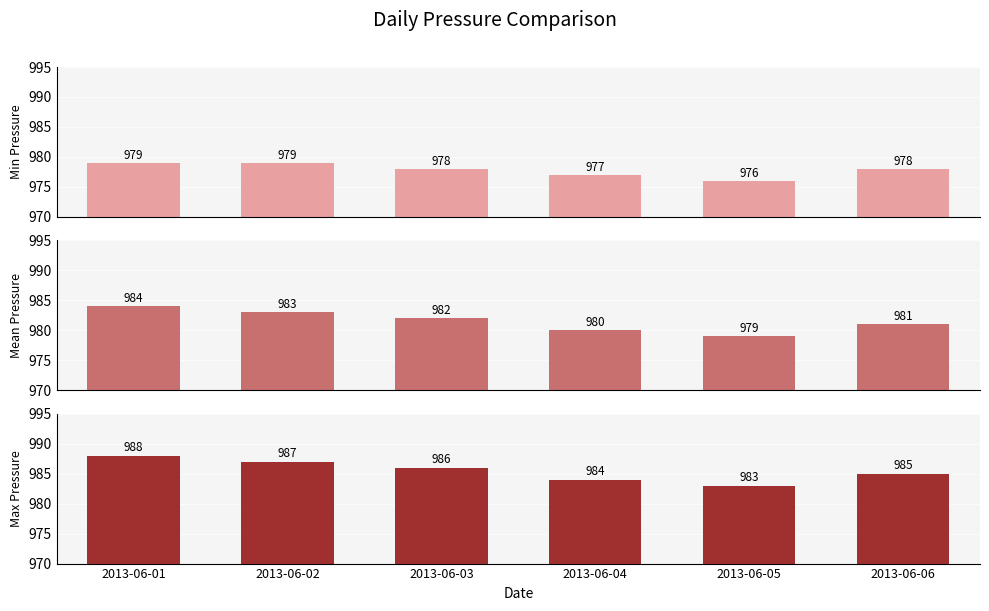

Between 2013-06-04 and 2013-06-05, which is larger?

2013-06-04